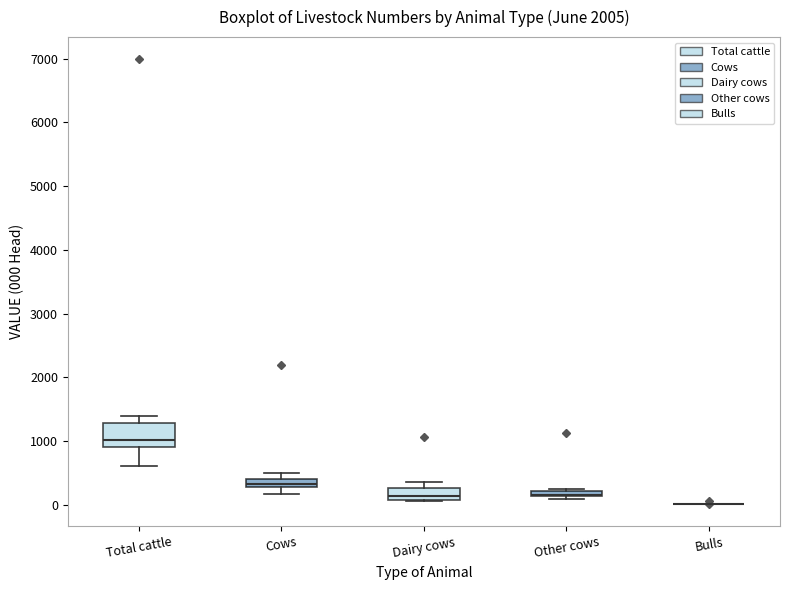

Comparing the boxes themselves (not the whiskers), which one is the tallest?

Total cattle